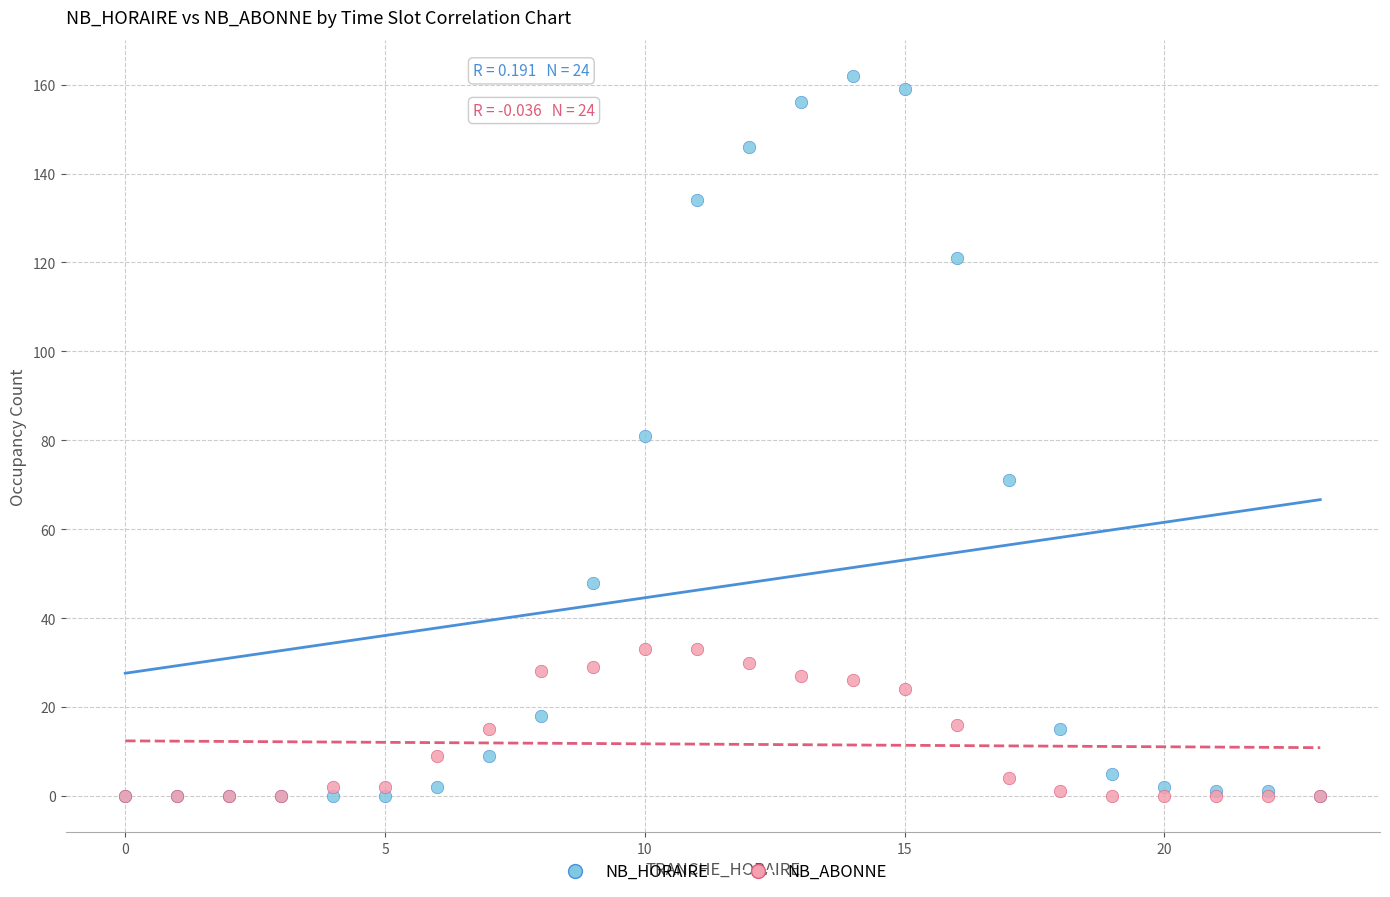

What are all the series names shown in the legend?

NB_HORAIRE, NB_ABONNE